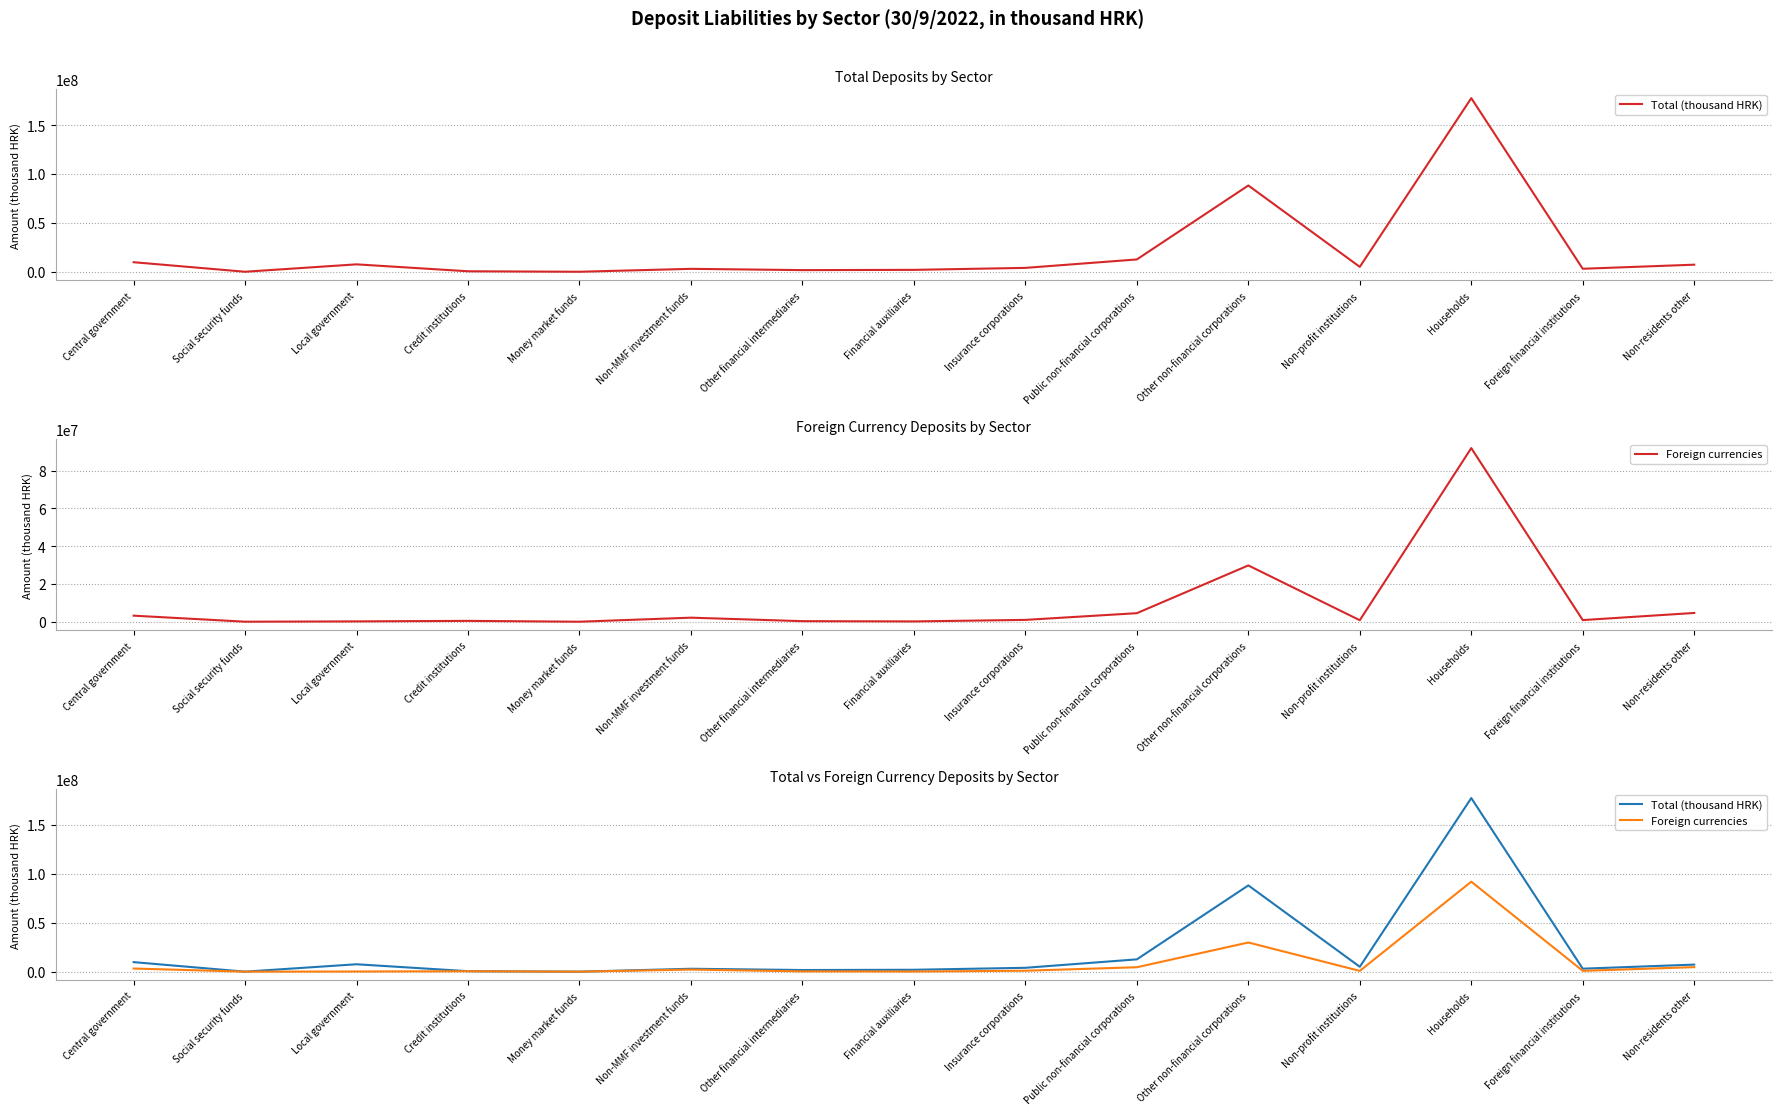

What is the sum of the Total (thousand HRK) values at Households and Credit institutions?

177949237